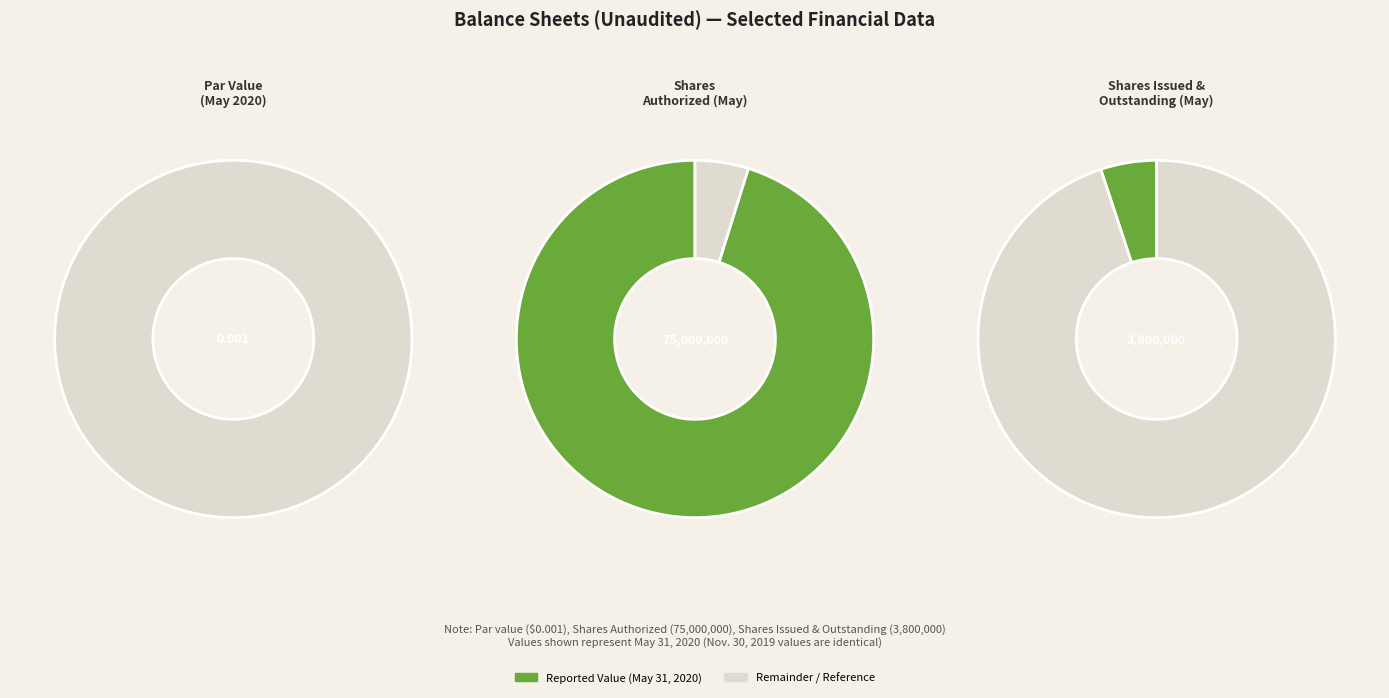

Rank the series by their maximum value, from lowest to highest.

Common stock par value, Common stock shares issued and outstanding, Common stock shares authorized